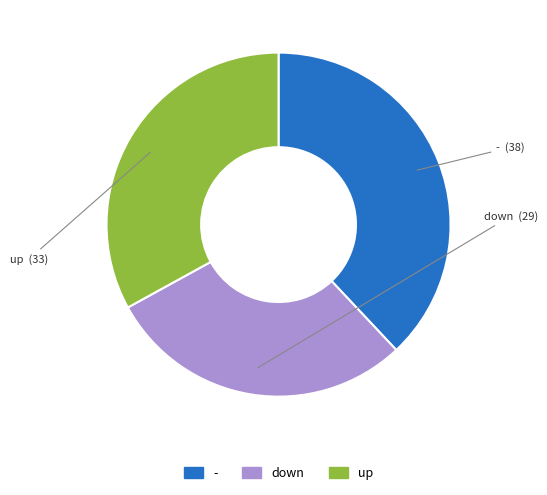

Is the sum of - and up greater than half?

Yes